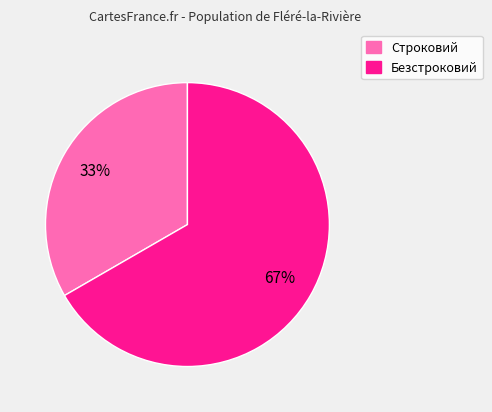

Which category has the smallest portion of the pie?

Строковий